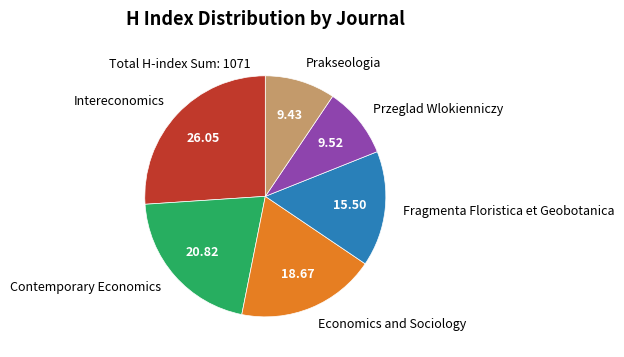

Is there any slice that represents more than half of the pie?

No